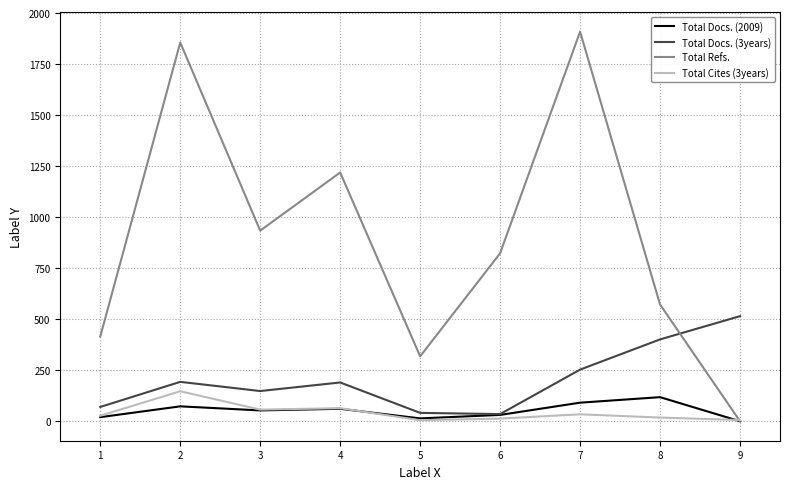

Which series has the largest total across all categories?

Total Refs.